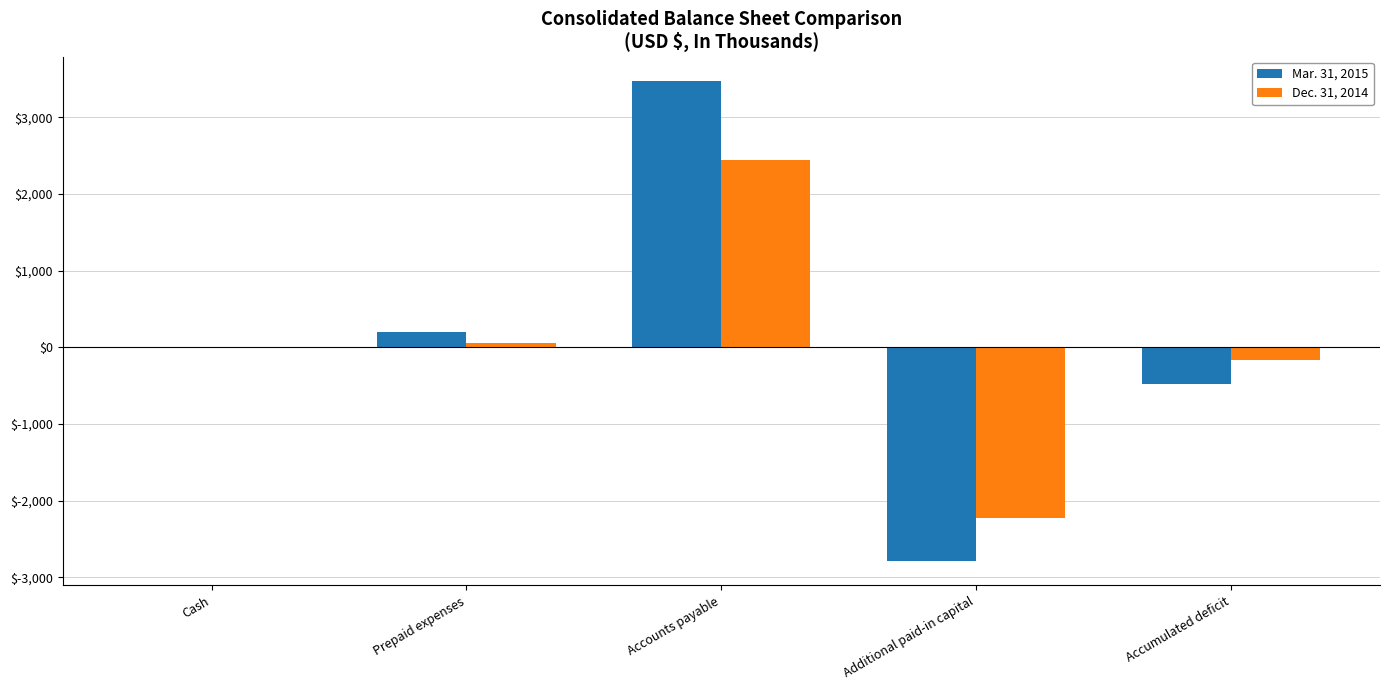

What is the total value across all series at Additional paid-in capital?

-5018